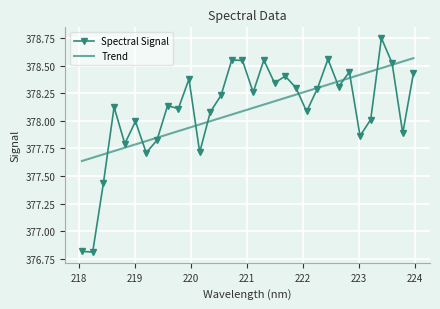

Which series has the widest spread of values?

Spectral Signal